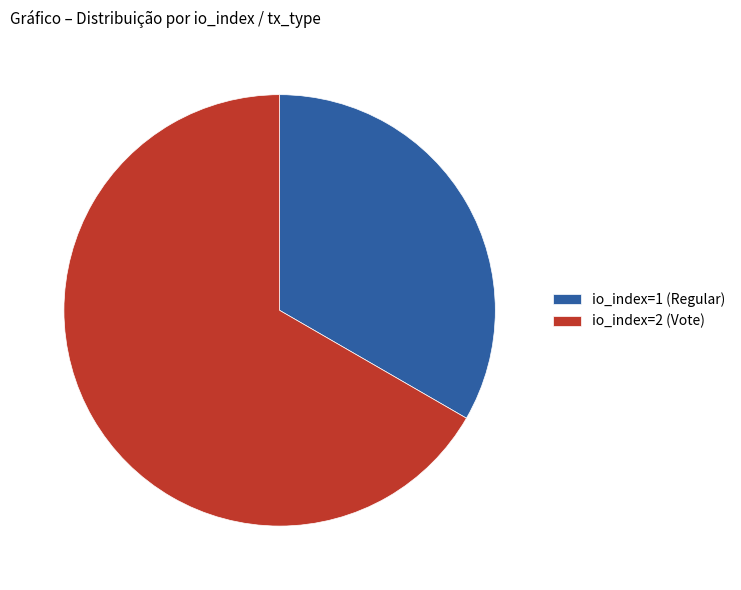

Between io_index=1 (Regular) and io_index=2 (Vote), which is larger?

io_index=2 (Vote)